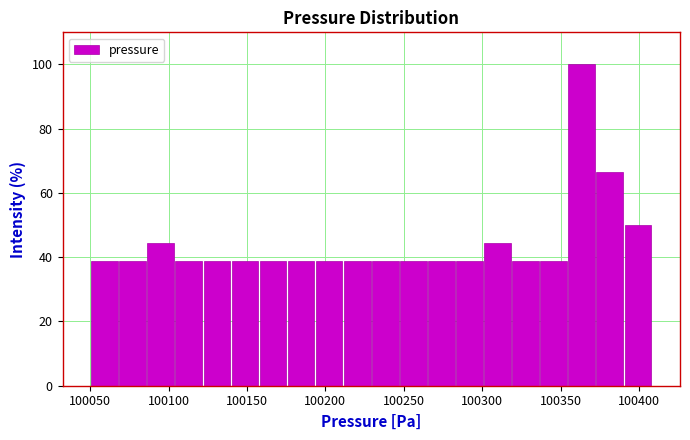

Around what value on the x-axis is the tallest bar? Give the approximate position of its centre, as read against the axis.

100365